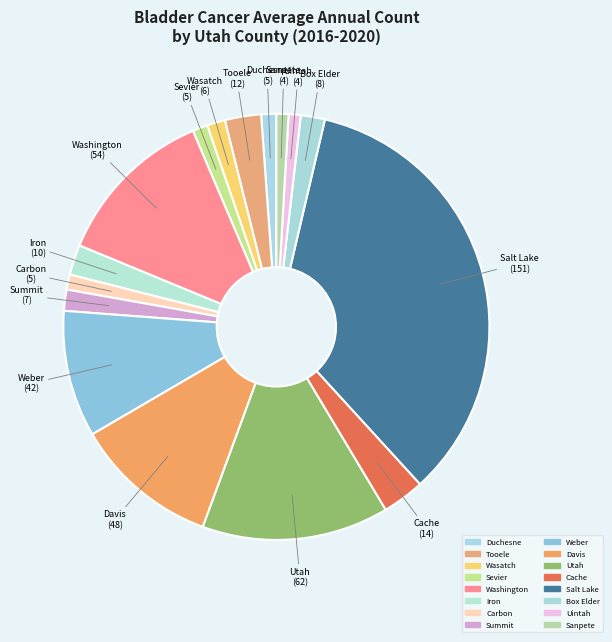

To the nearest percent, what portion does Uintah represent?

1%